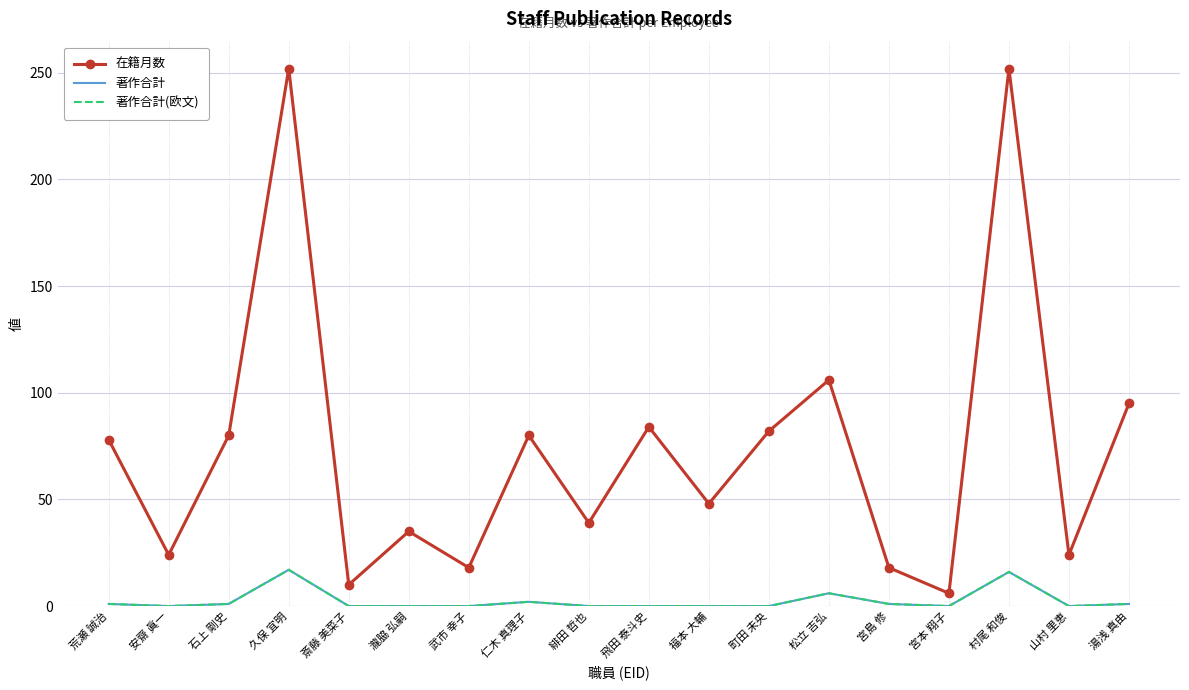

Between 安齋 眞一 and 村尾 和俊, which is larger?

村尾 和俊